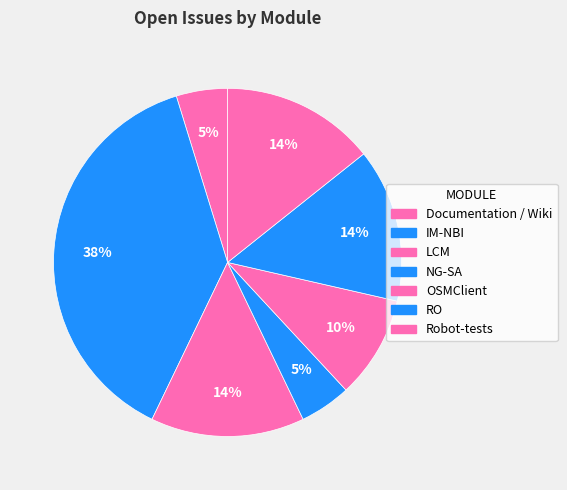

What portion of the pie excludes LCM?

85.7%